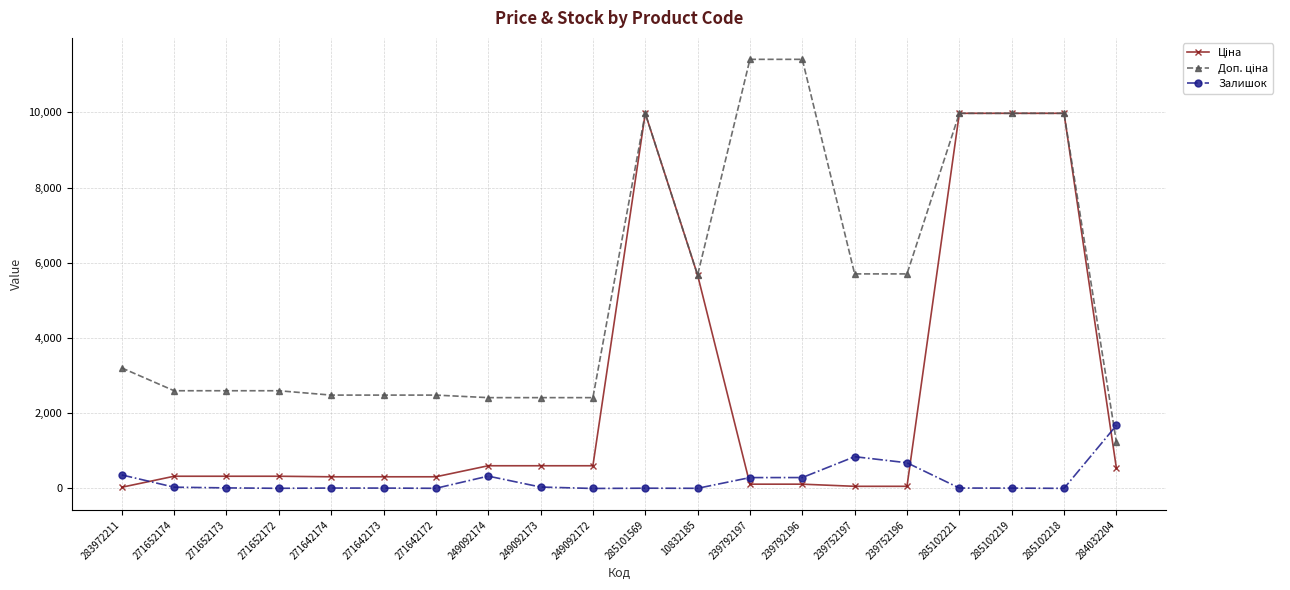

What position from the left is 271642172?

7